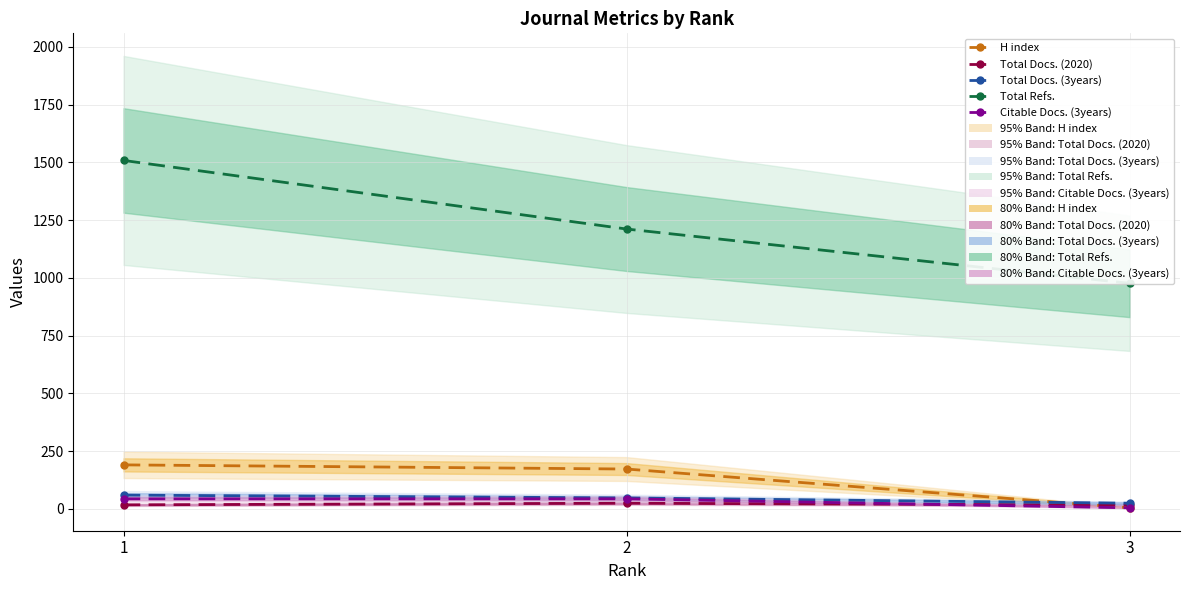

Rank the categories by Total Docs. (2020) value from lowest to highest.

3, 1, 2